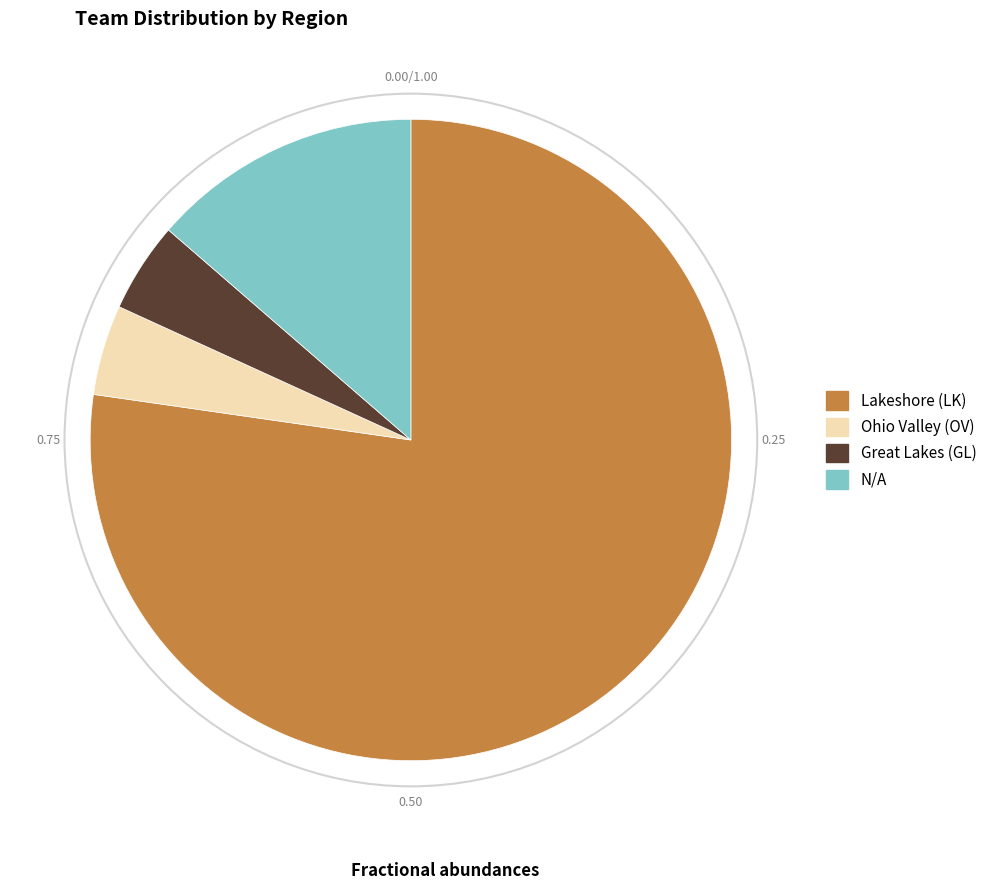

Which has a higher value, Ohio Valley (OV) or Lakeshore (LK)?

Lakeshore (LK)